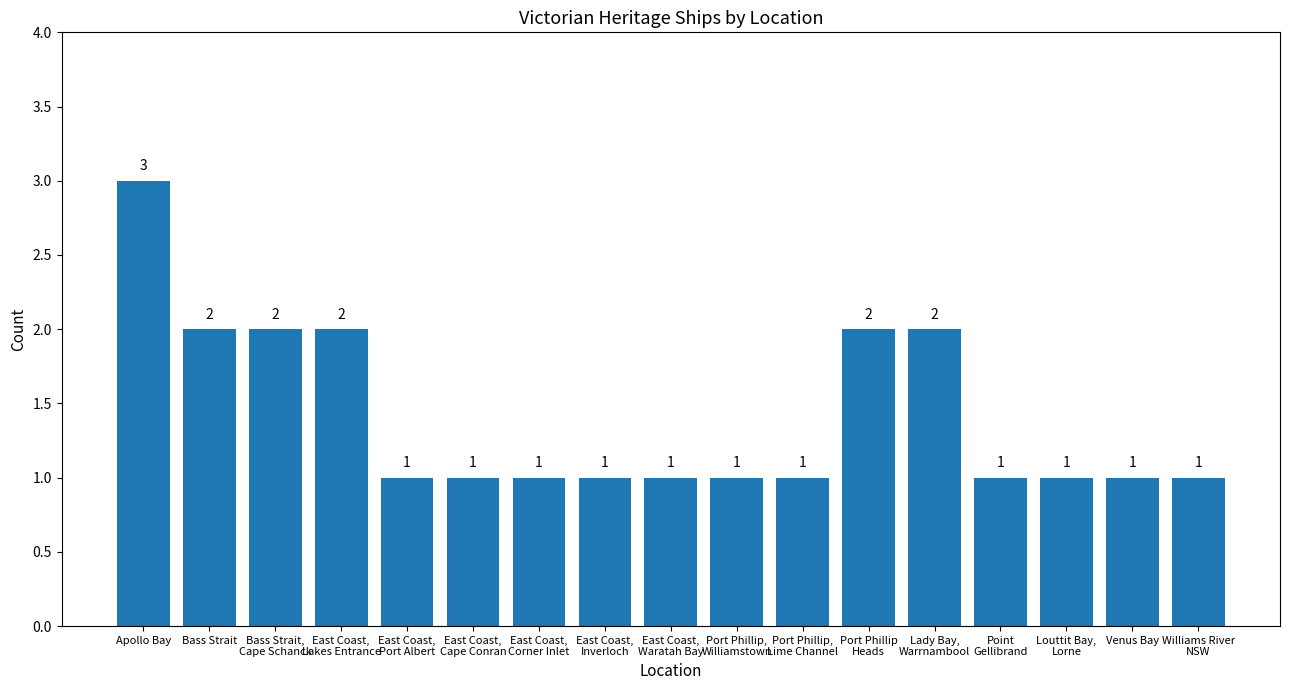

What is the minimum value shown in the chart?

1